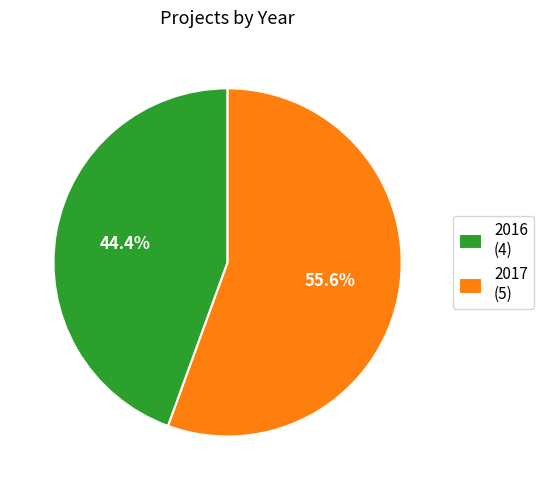

To the nearest percent, what portion does 2017 represent?

56%